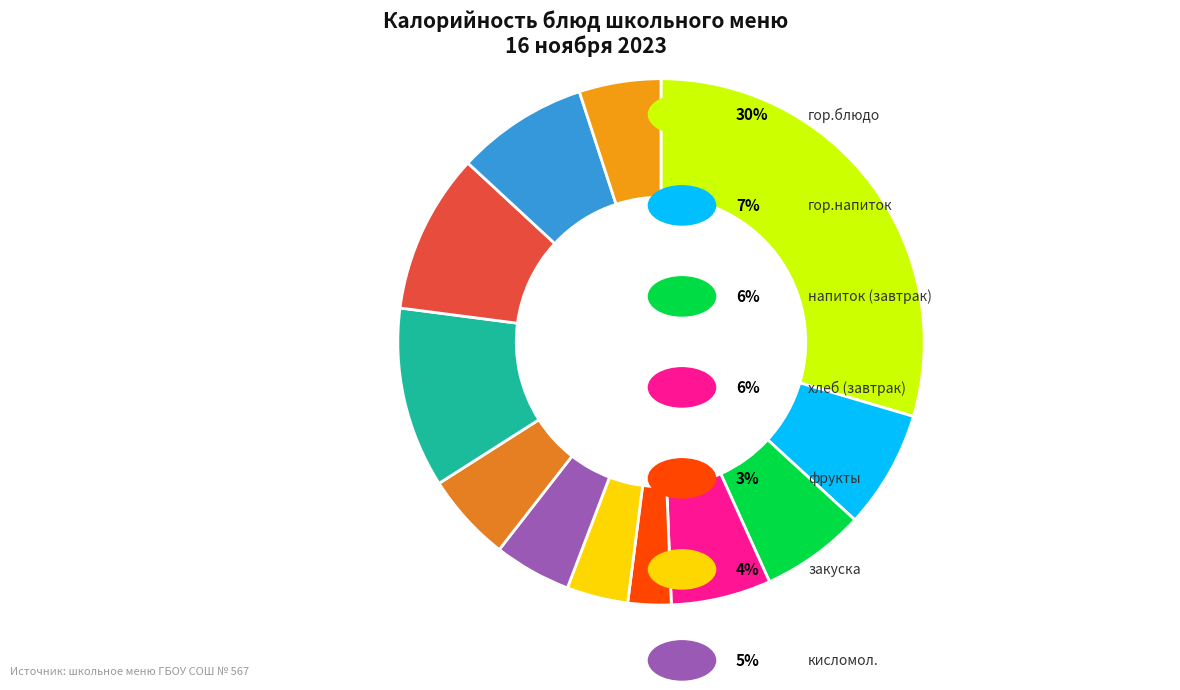

How many segments does this pie chart have?

12